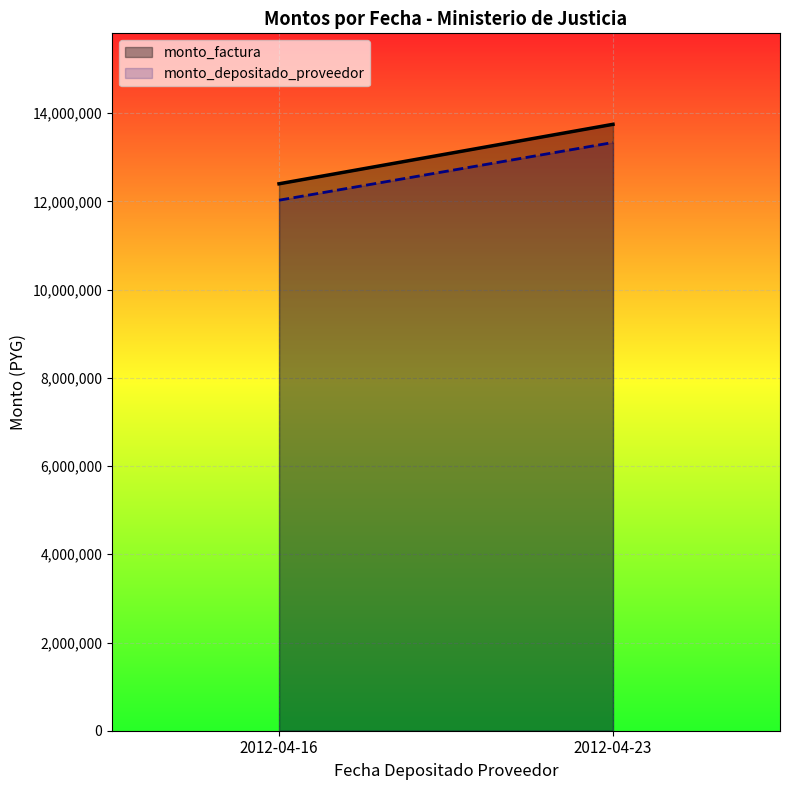

Which series has the largest total across all categories?

monto_factura